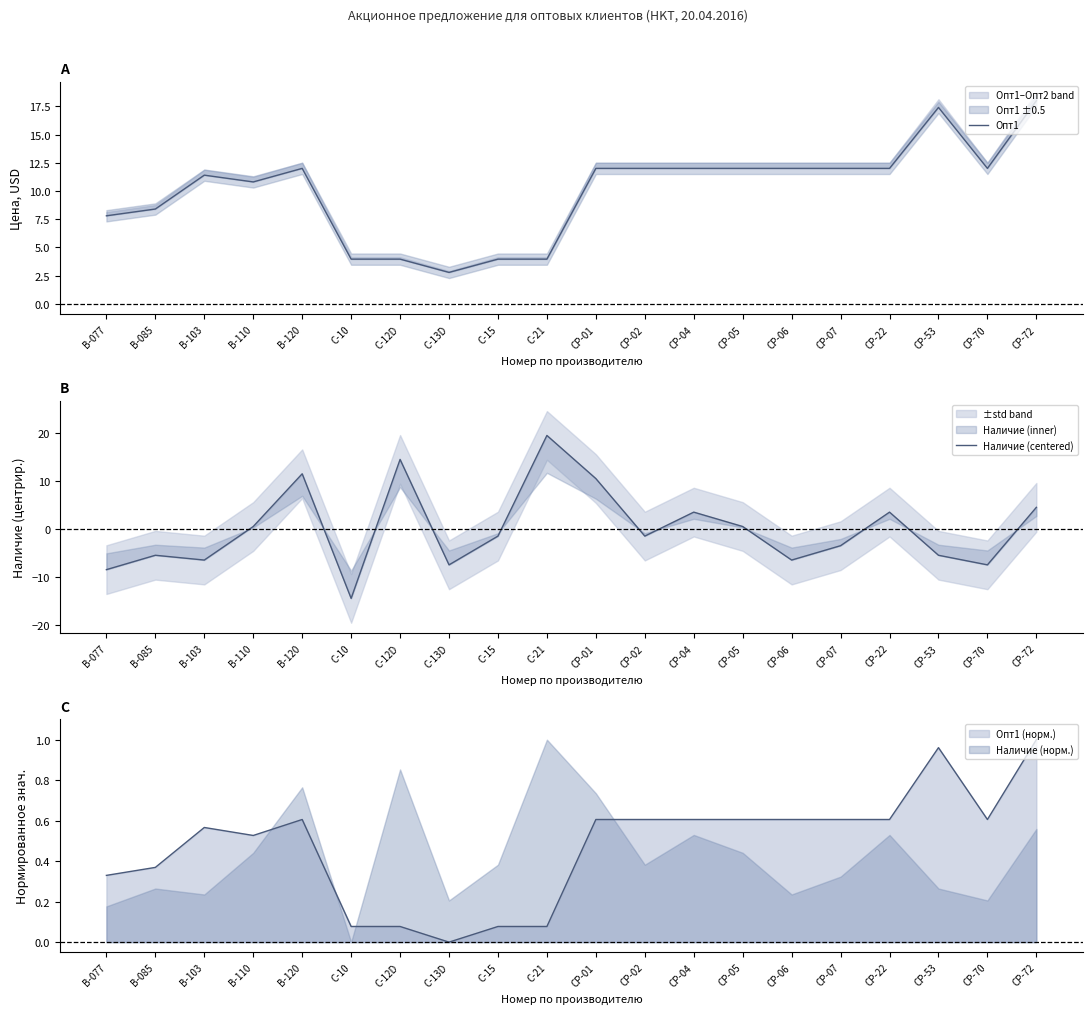

How many categories are shown in the chart?

20